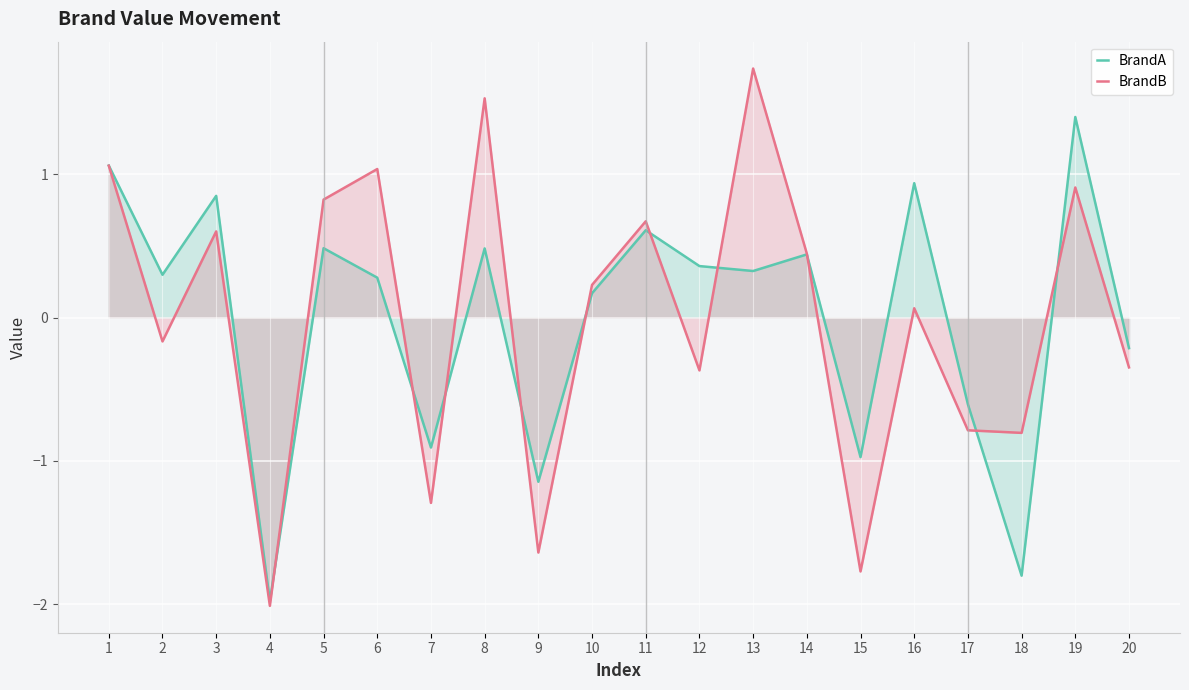

How many lines are shown in the chart?

2